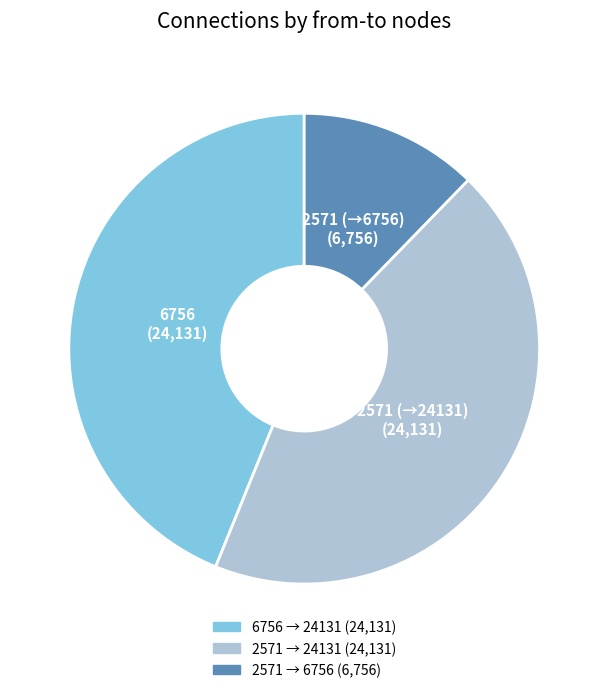

How many segments does this pie chart have?

3